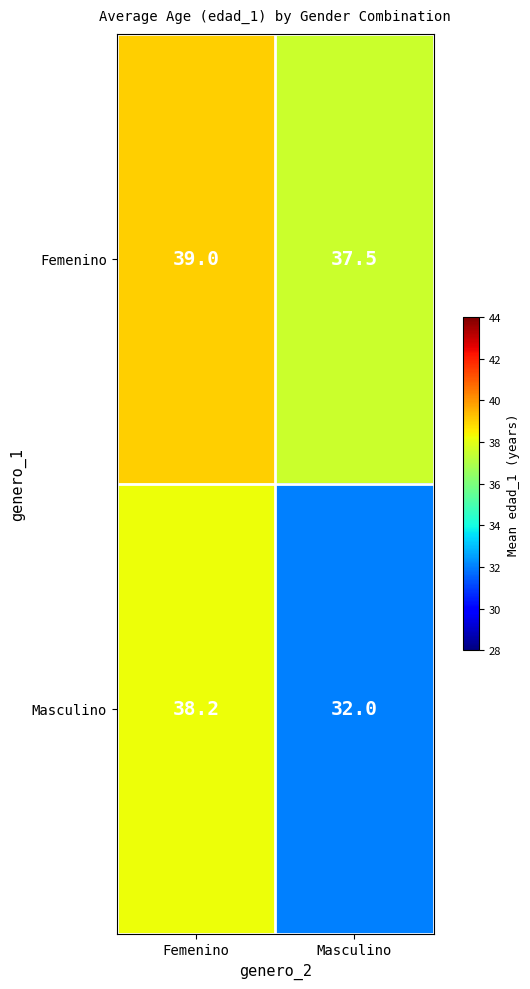

Rank the series by their maximum value, from lowest to highest.

Masculino, Femenino